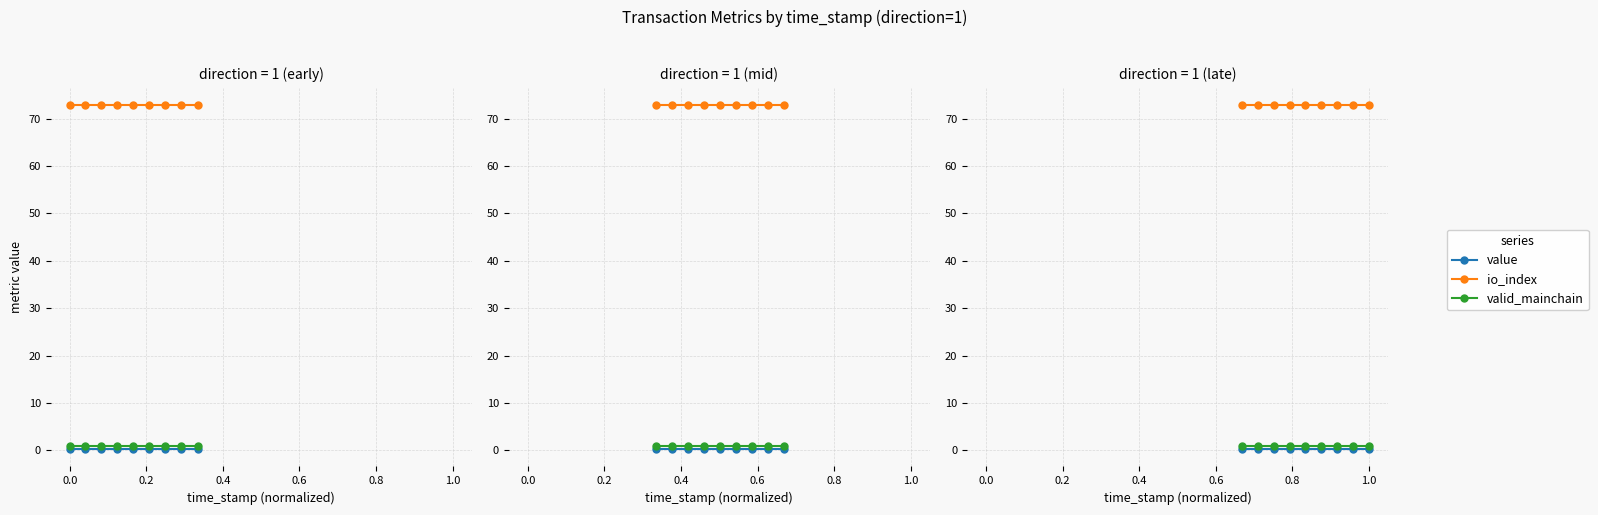

True or false: valid_mainchain and io_index cross at least once.

False